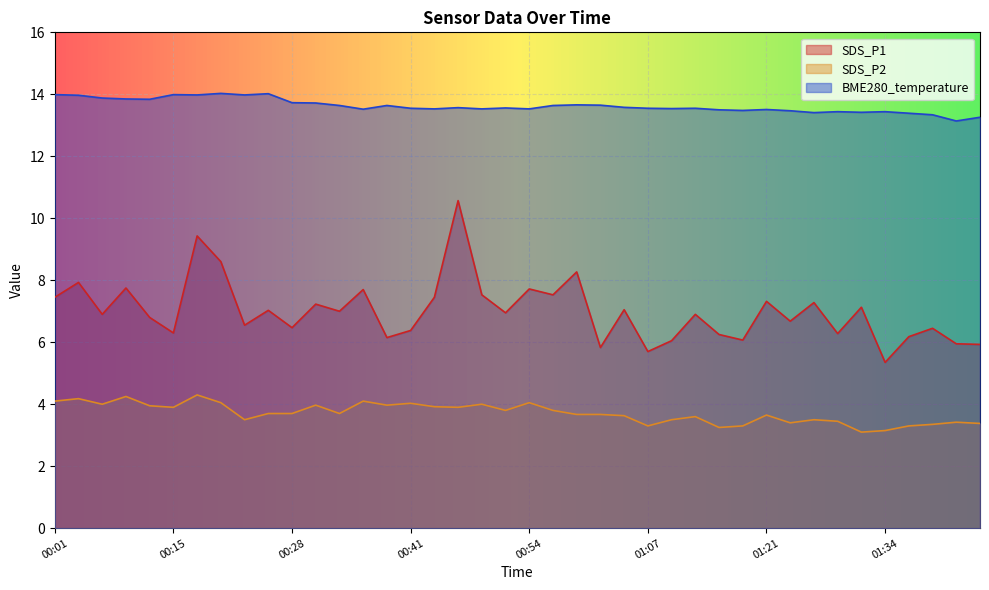

What is the sum of the BME280_temperature values at 00:36 and 00:20?

27.5